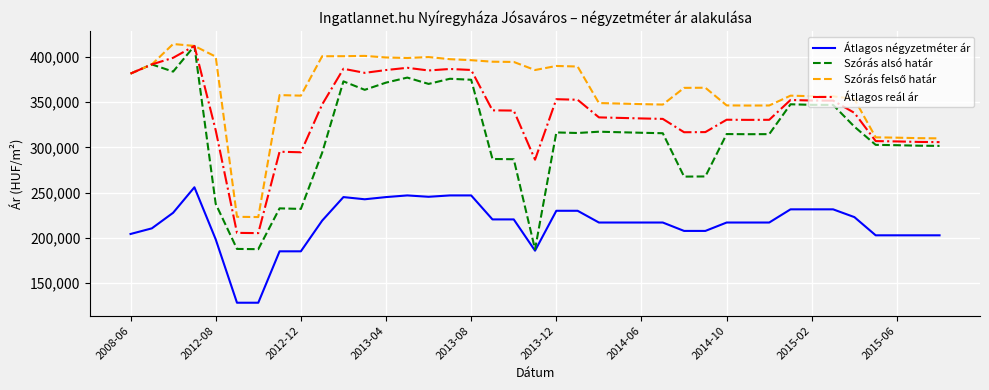

Does the chart display data point markers on the line(s)?

No